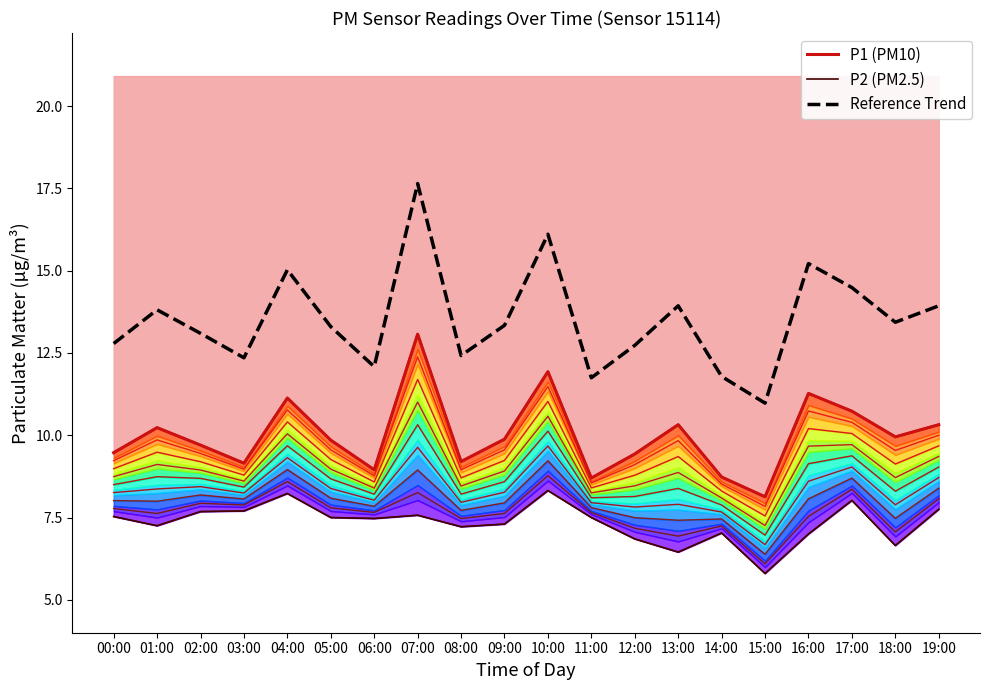

At which label does P2 (PM2.5) first exceed 7?

00:00